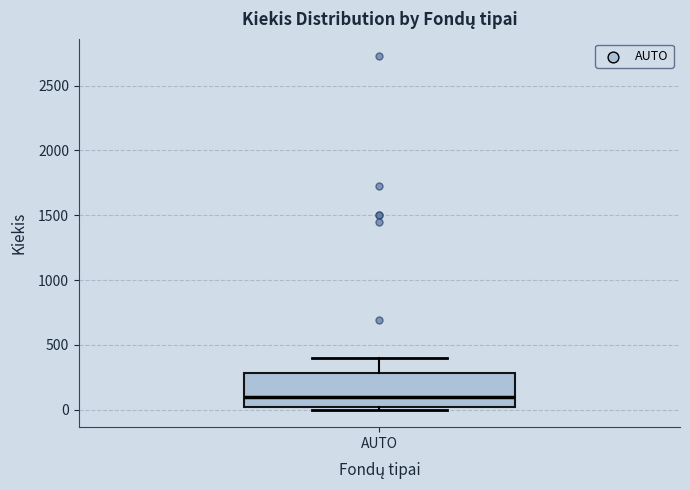

Where is the lower edge of the box for AUTO on the y-axis? The values are not printed on the chart, so give them approximately, as read against the axis.

50